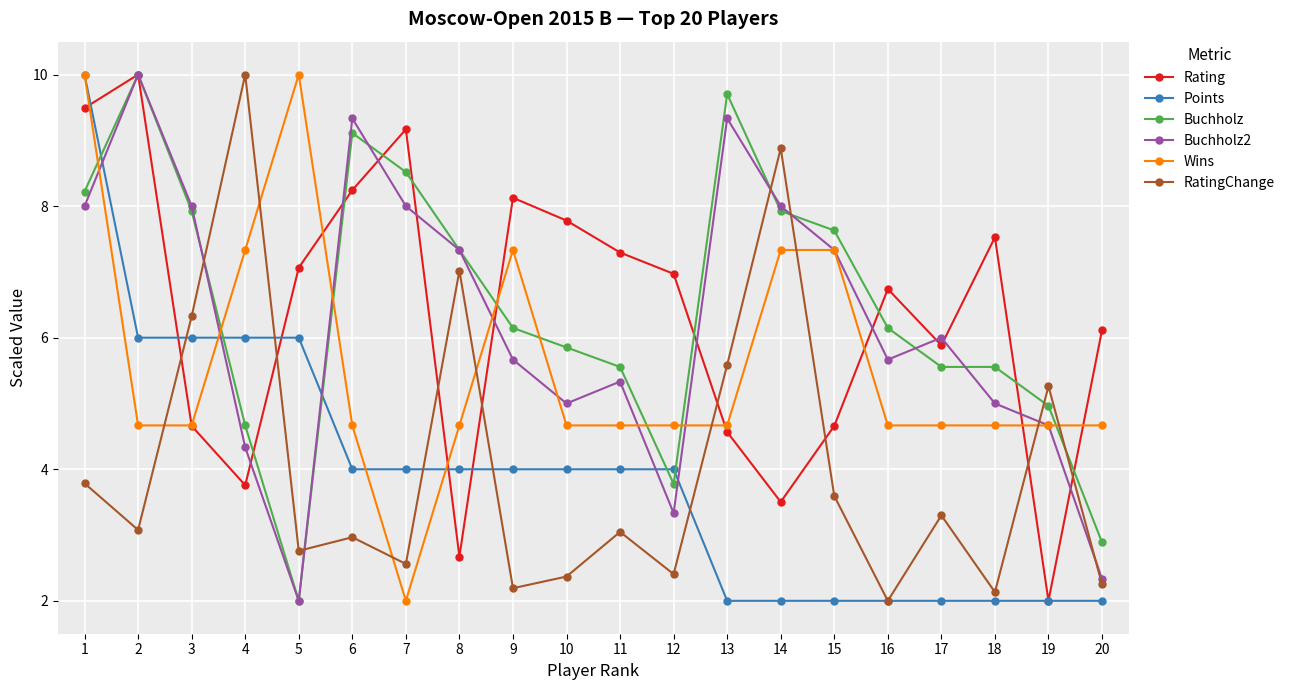

What is the difference between the maximum and minimum values in the RatingChange series?

8.0